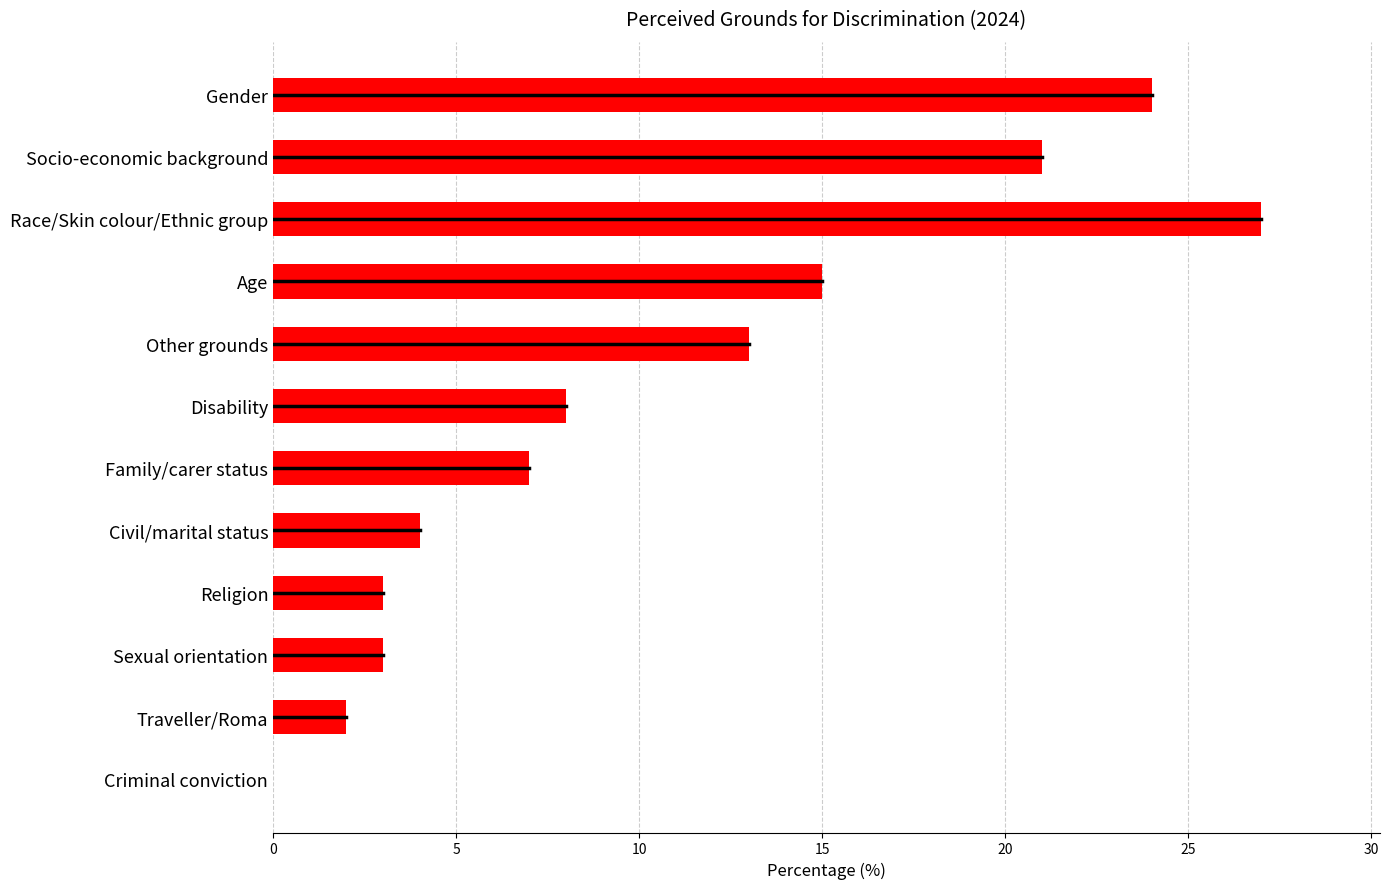

What is the sum of the values at Race/Skin colour/Ethnic group and Criminal conviction?

27